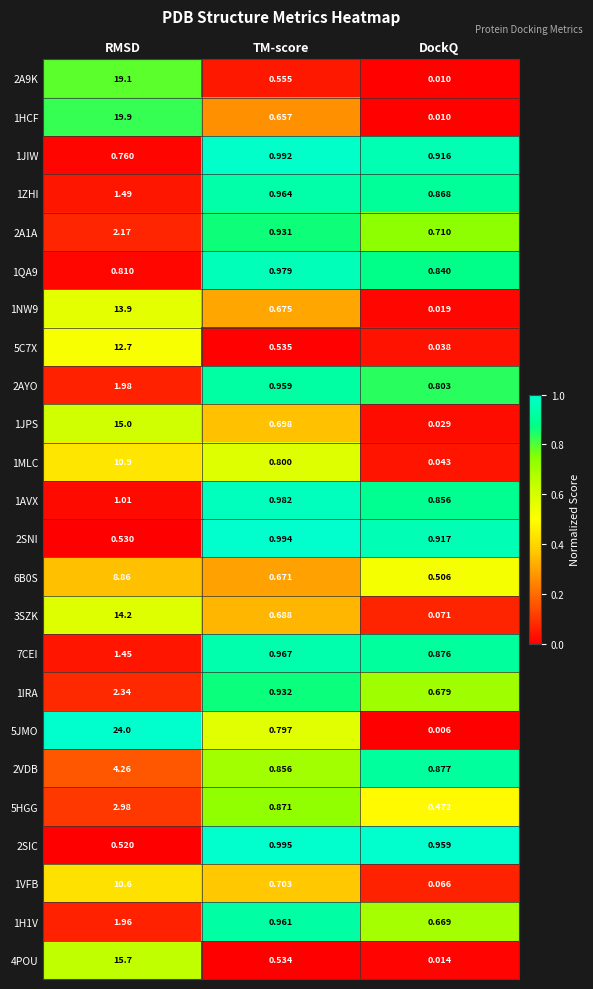

Is the value of 1VFB at TM-score greater than the value of 2VDB at DockQ?

No